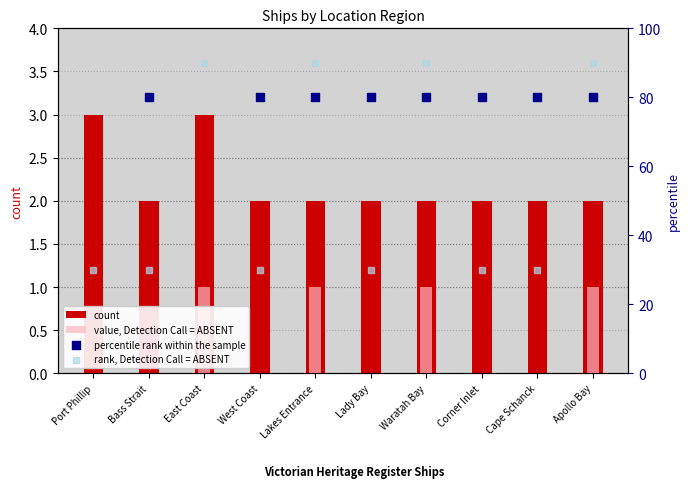

Which series contains the lowest Y value?

value, Detection Call = ABSENT